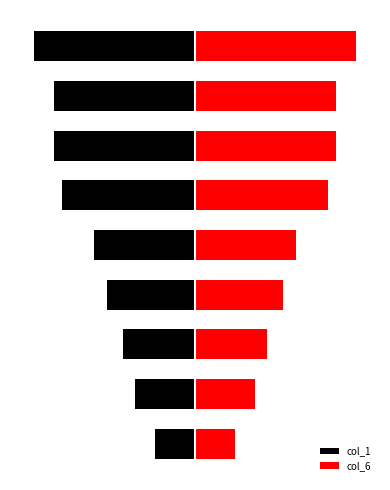

What is the value of the col_1 bar at the 7th from the left?

-35